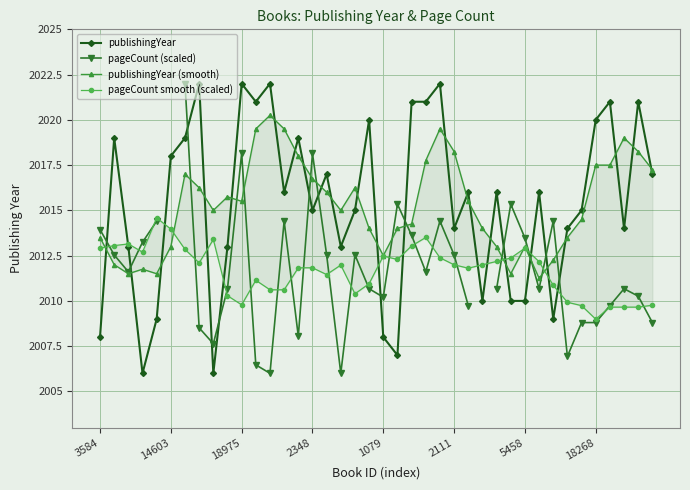

At which label does pageCount smooth (scaled) first exceed 2011?

3584